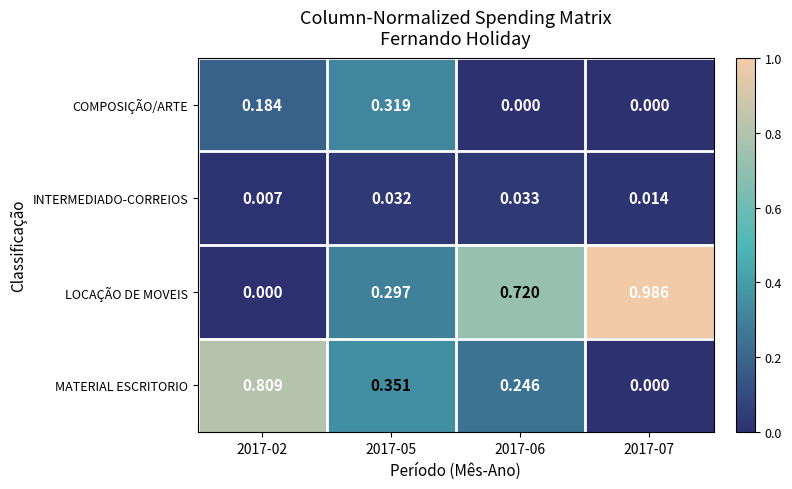

Which series changed the most between 2017-02 and 2017-05?

MATERIAL ESCRITORIO